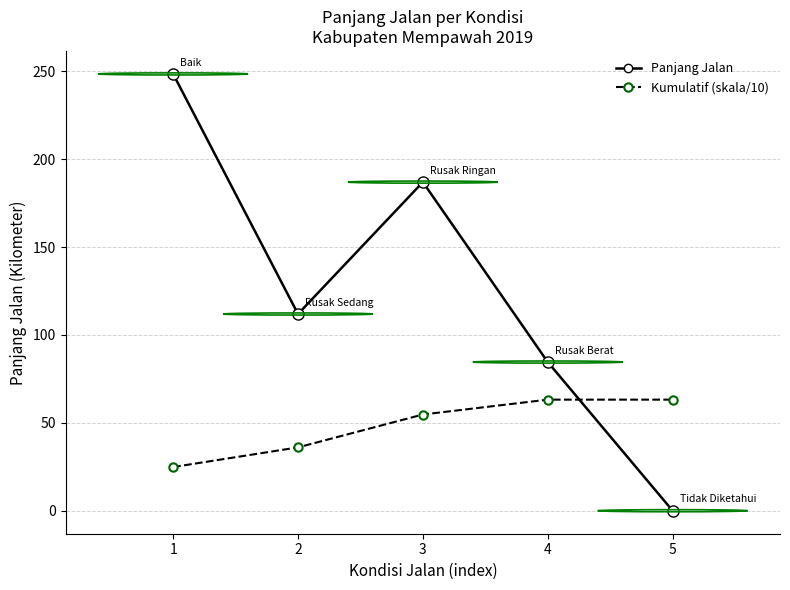

At 3, list the series in order from largest to smallest.

Panjang Jalan, Kumulatif (skala/10)